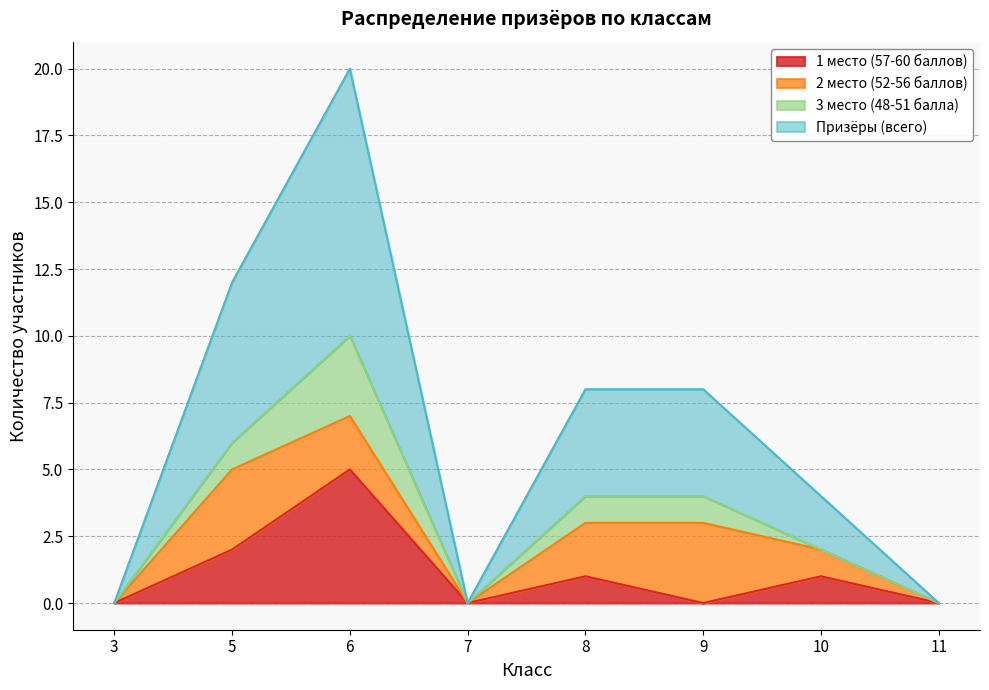

At which category is the sum across all series the highest?

6